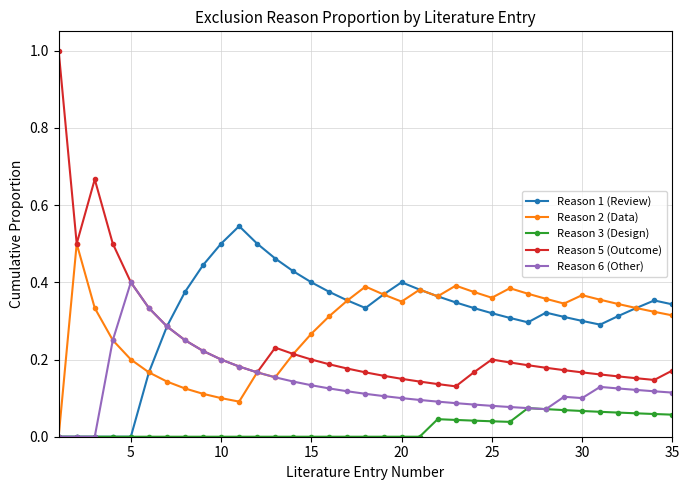

Count the Reason 6 (Other) values in the range 0 to 1.

35